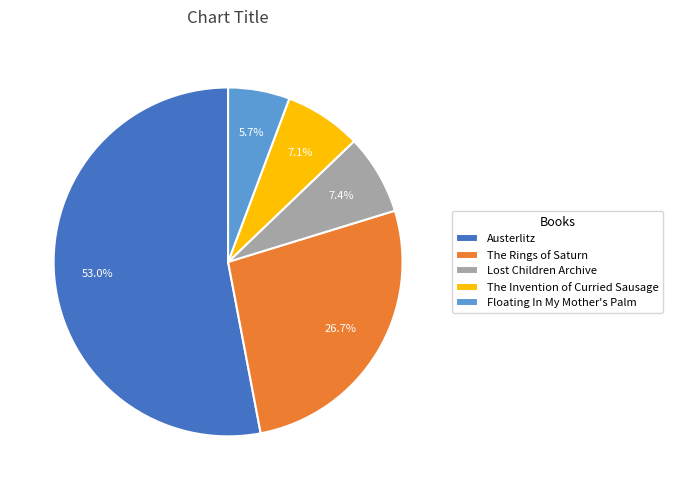

Combined, do The Rings of Saturn and Austerlitz account for over 50%?

Yes